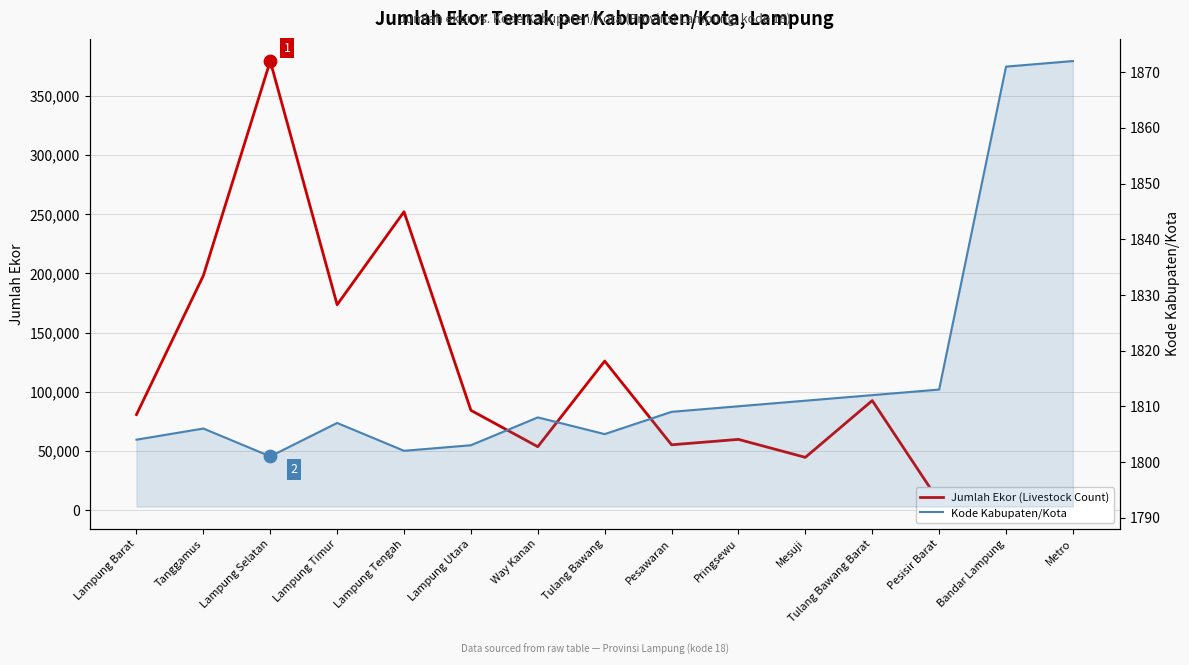

Which series contains the lowest Y value?

Kode Kabupaten/Kota